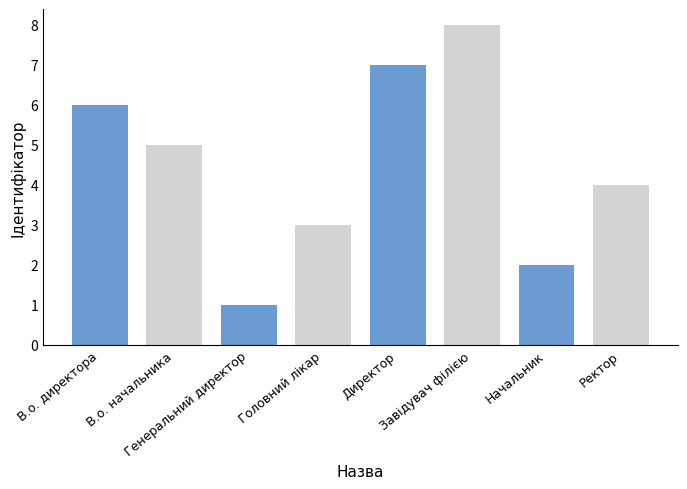

Where does the data first go above 5?

В.о. директора